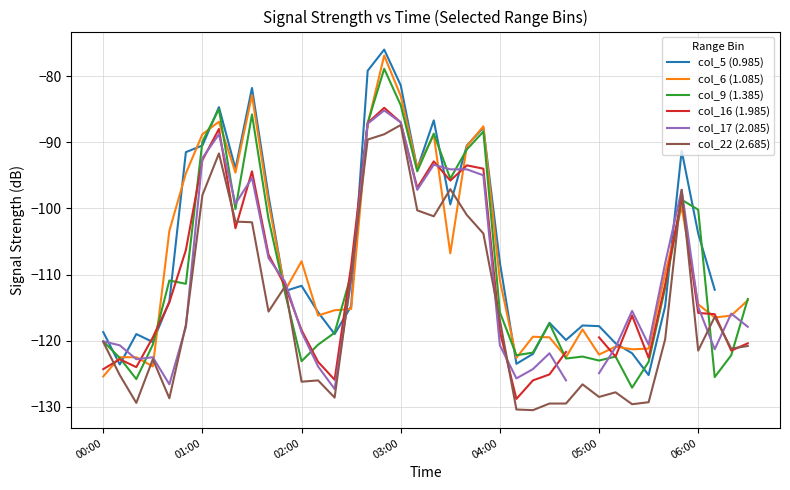

At which label is col_6 (1.085) closest to -101?

35